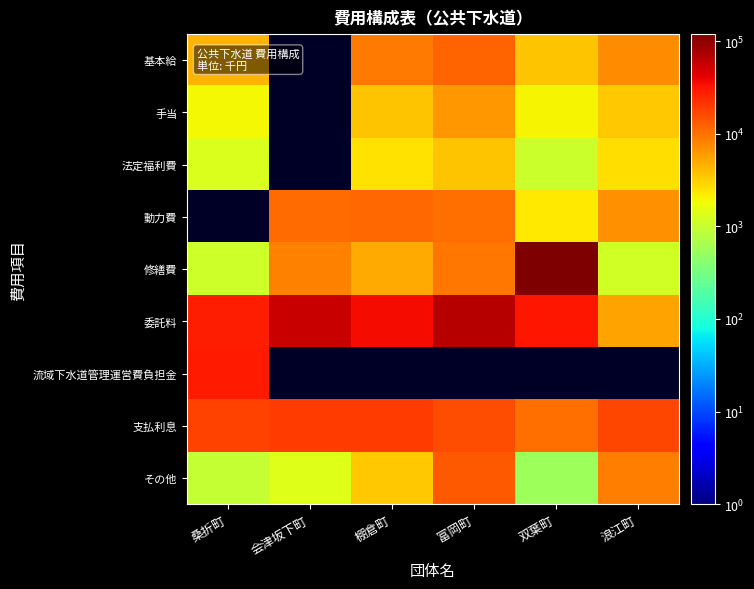

At which label does 委託料 first exceed 35765?

会津坂下町